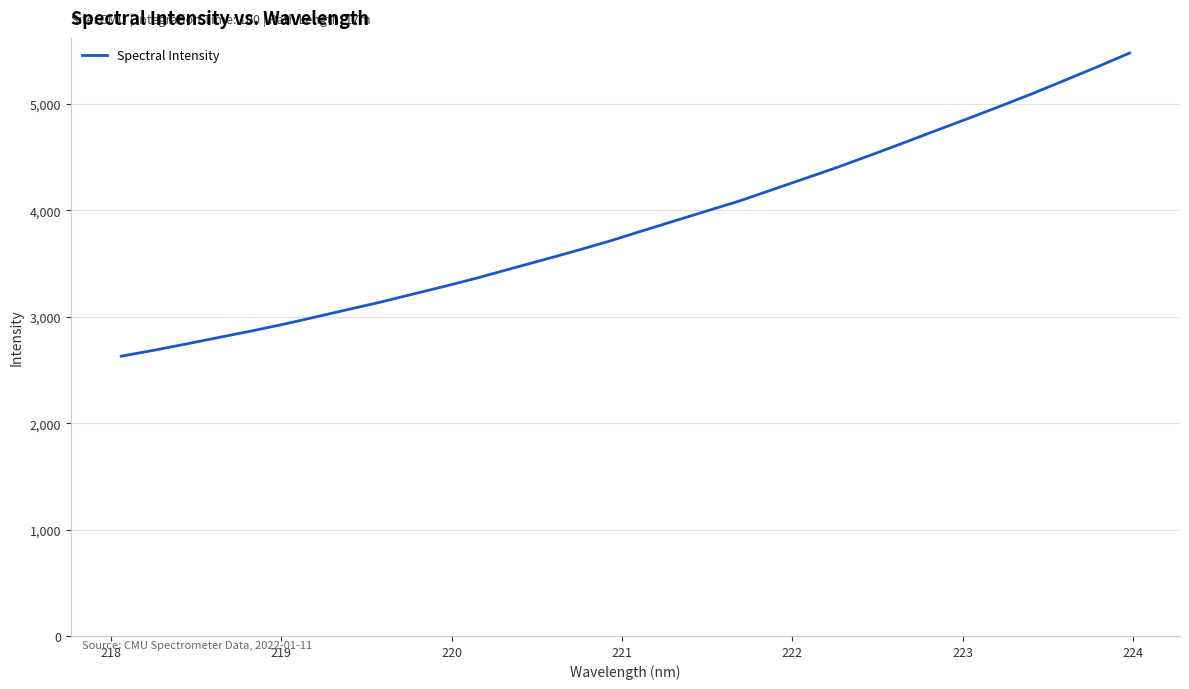

What is the smallest value displayed?

2630.2